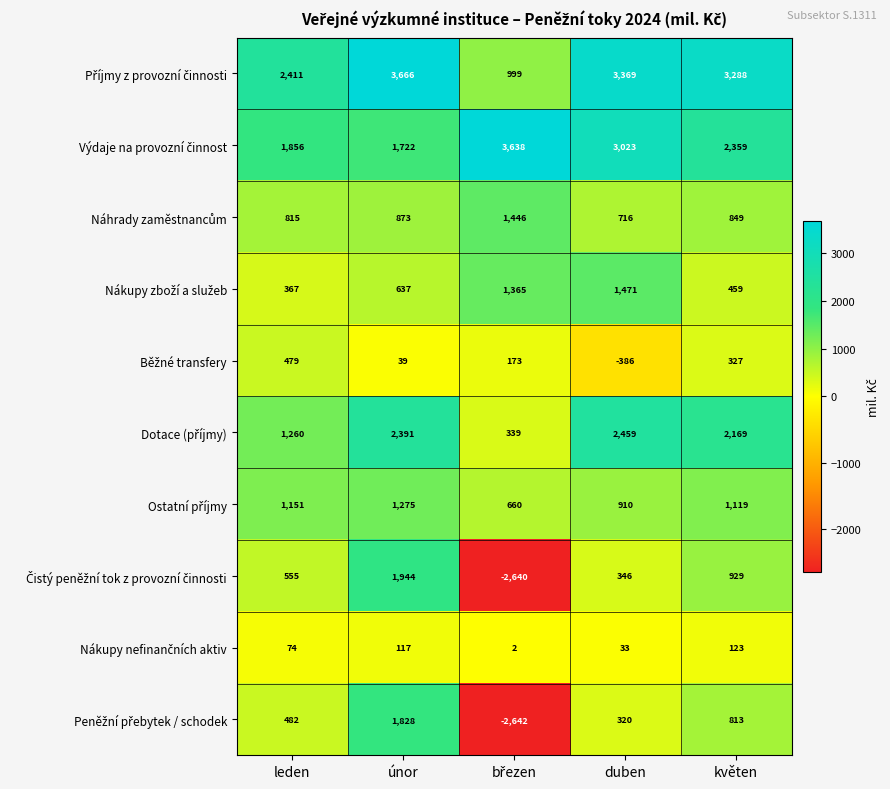

At which category is the sum across all series the highest?

únor